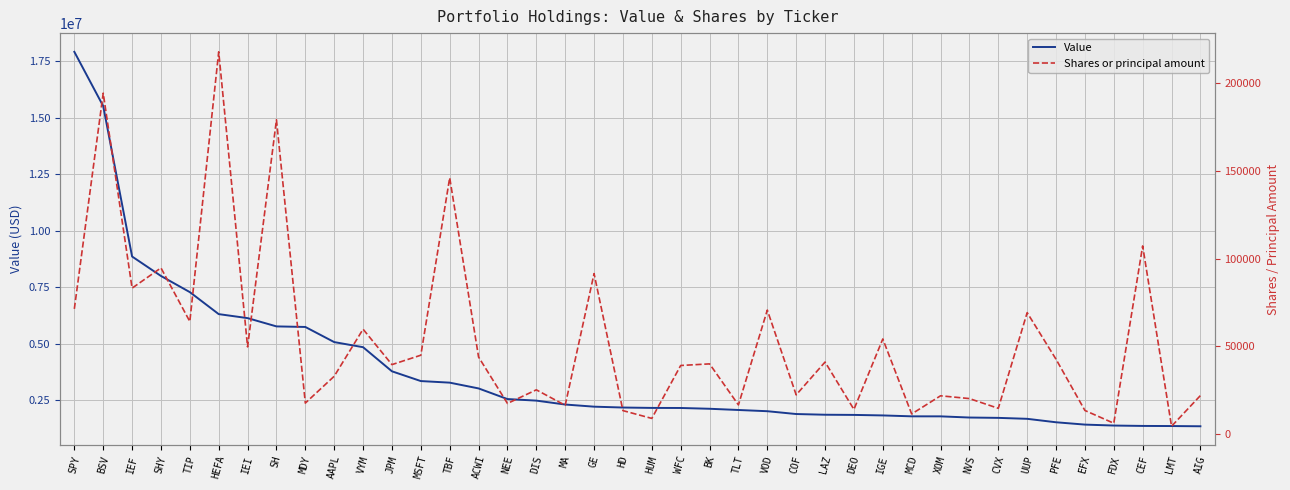

Rank the categories by Shares or principal amount value from lowest to highest.

LMT, FDX, HUM, MCD, HD, EFX, DEO, CVX, MA, TLT, NEE, MDY, NVS, XOM, AIG, COF, DIS, AAPL, WFC, JPM, BK, LAZ, PFE, ACWI, MSFT, IEI, IGE, VYM, TIP, UUP, VOD, SPY, IEF, GE, SHY, CEF, TBF, SH, BSV, HEFA